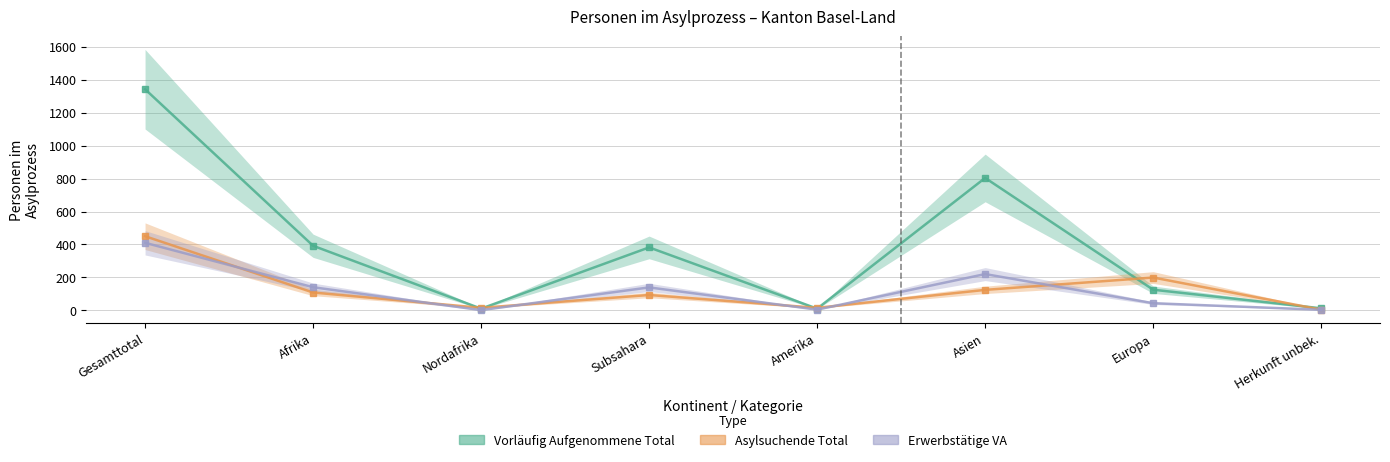

How many lines are shown in the chart?

3